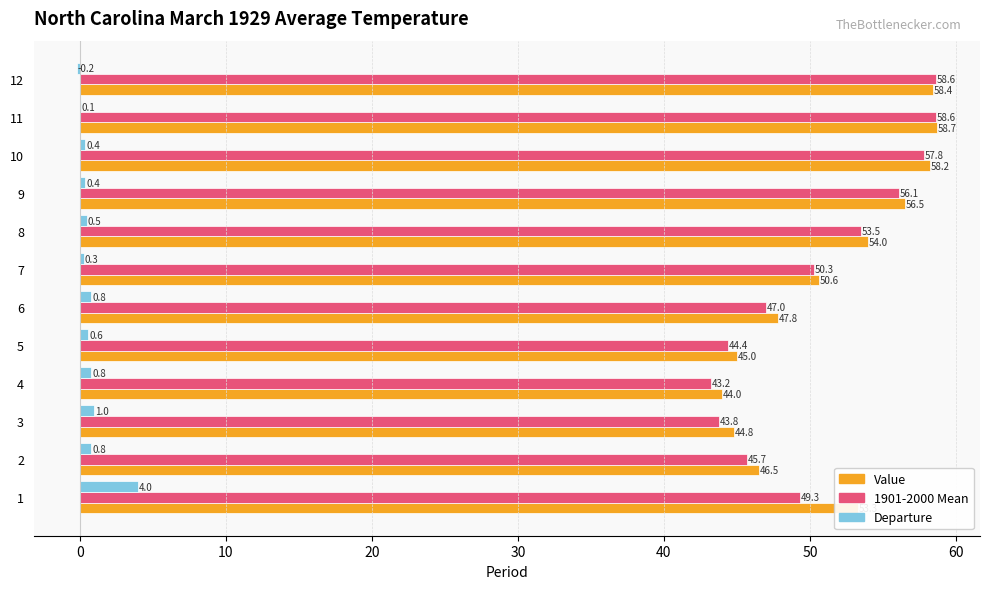

Is it true that Departure equals 1.0 at 3?

True